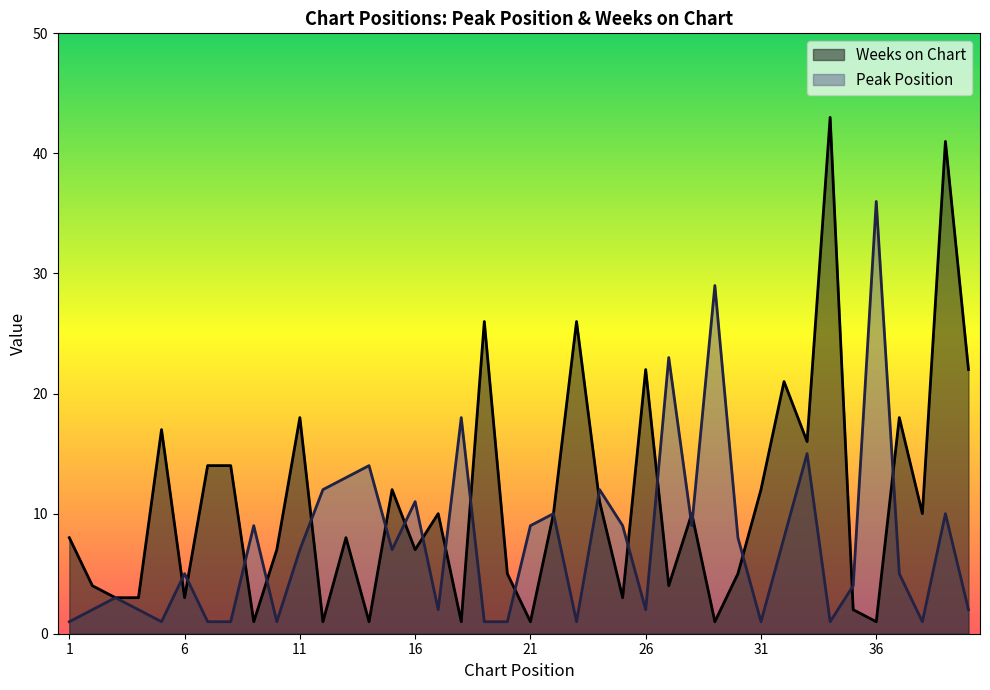

What is the spread (max minus min) of values at 15?

5